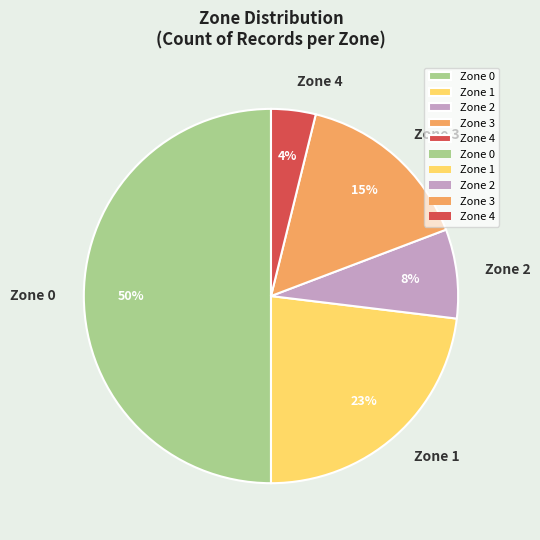

To the nearest percent, what is the combined percentage of Zone 0 and Zone 4?

54%